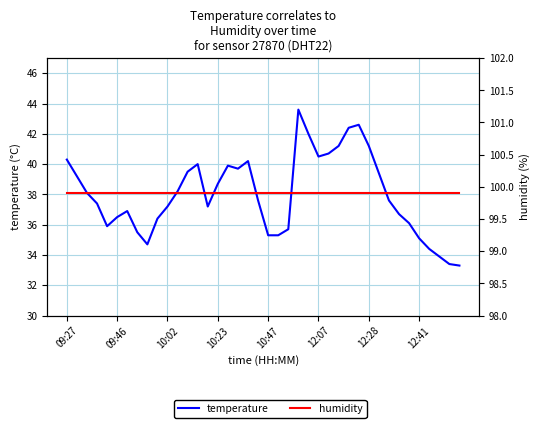

Which category has the highest value in the humidity series?

09:27